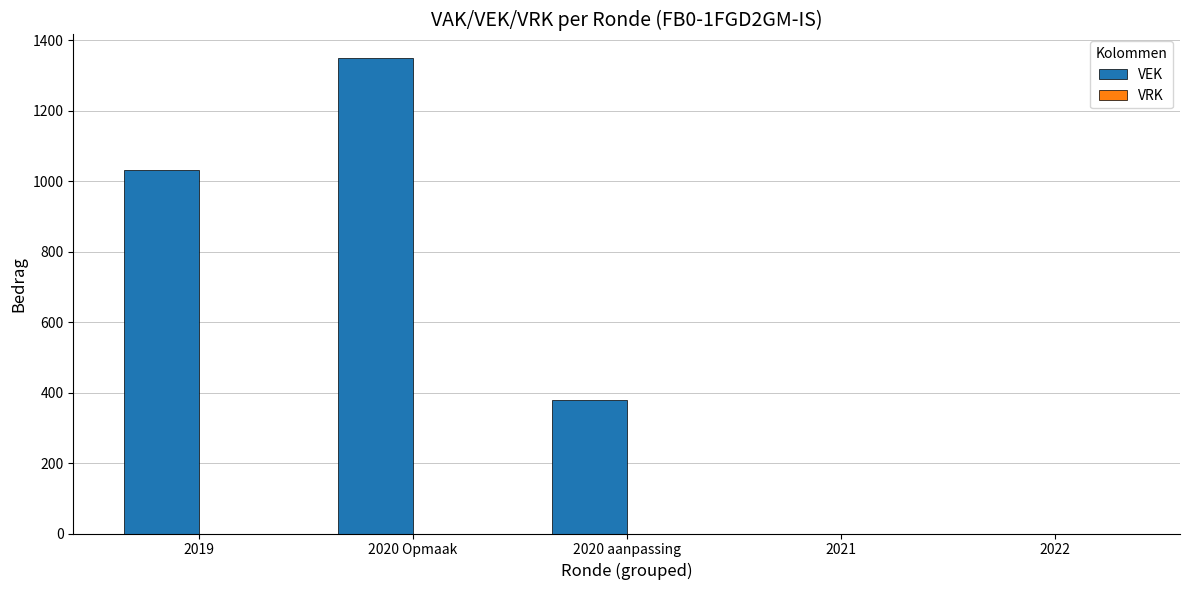

What is the sum of all values?

2760